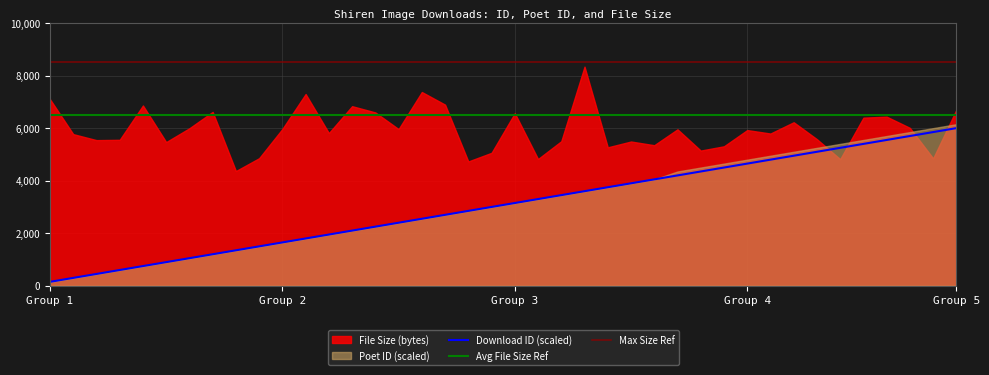

Reading left to right, what are all the values shown in this chart?

Download ID: 1=1	2=2	3=3	4=4	5=5	6=6	7=7	8=8	9=9	10=10	11=11	12=12	13=13	14=14	15=15	16=16	17=17	18=18	19=19	20=20	21=21	22=22	23=23	24=24	25=25	26=26	27=27	28=28	29=29	30=30	31=31	32=32	33=33	34=34	35=35	36=36	37=37	38=38	39=39	40=40
Poet ID: 1=1	2=2	3=3	4=4	5=5	6=6	7=7	8=8	9=9	10=10	11=11	12=12	13=13	14=14	15=15	16=16	17=17	18=18	19=19	20=20	21=21	22=22	23=23	24=24	25=25	26=26	27=27	28=29	29=30	30=31	31=32	32=33	33=34	34=35	35=36	36=37	37=38	38=39	39=40	40=41
File Size (bytes): 1=7102	2=5772	3=5544	4=5556	5=6862	6=5469	7=5996	8=6618	9=4367	10=4856	11=5969	12=7298	13=5812	14=6836	15=6597	16=5963	17=7375	18=6894	19=4732	20=5061	21=6569	22=4825	23=5502	24=8340	25=5270	26=5491	27=5350	28=5955	29=5146	30=5309	31=5926	32=5795	33=6224	34=5579	35=4820	36=6399	37=6437	38=6010	39=4850	40=6699